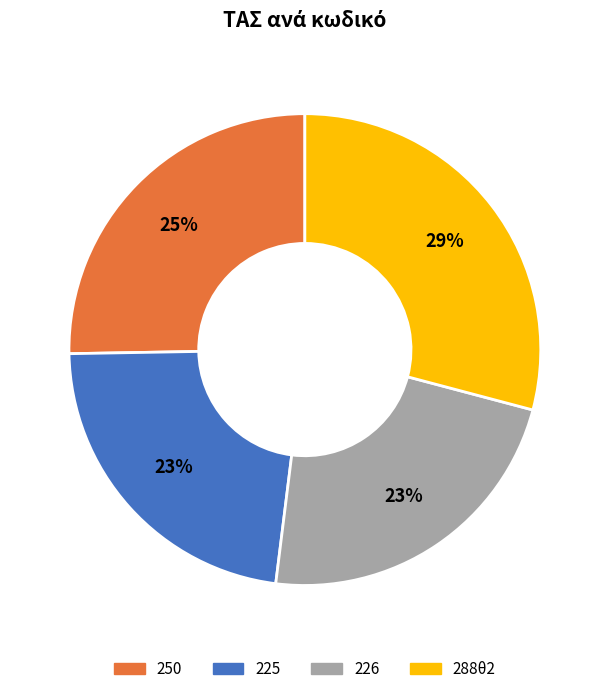

What is the largest slice in the pie chart?

288θ2